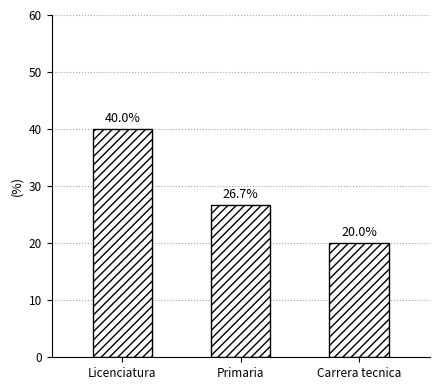

At which label does the data first exceed 8?

Licenciatura